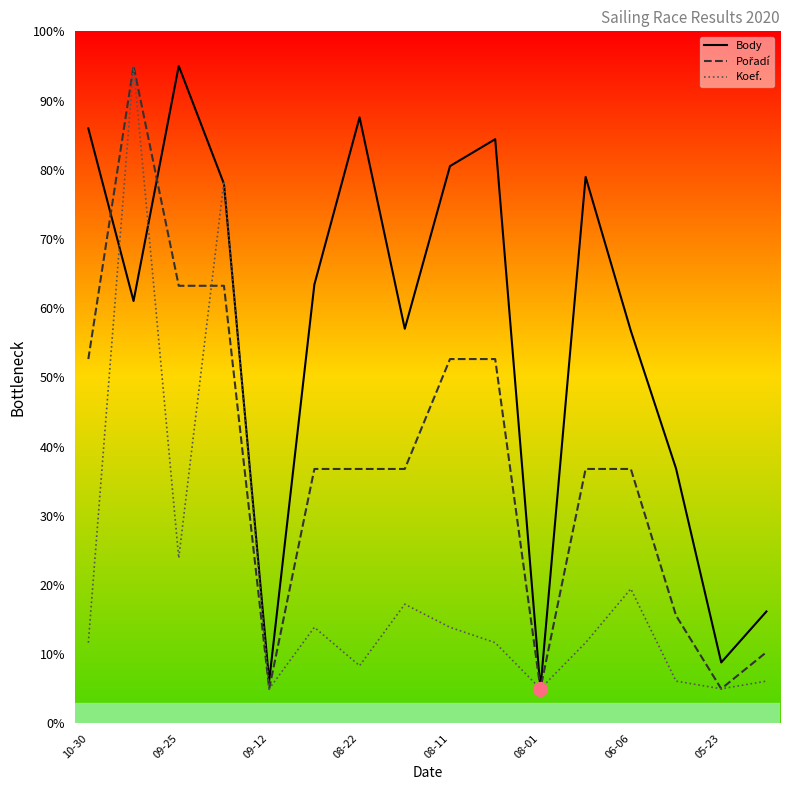

What is the maximum value shown in the chart?

95.0